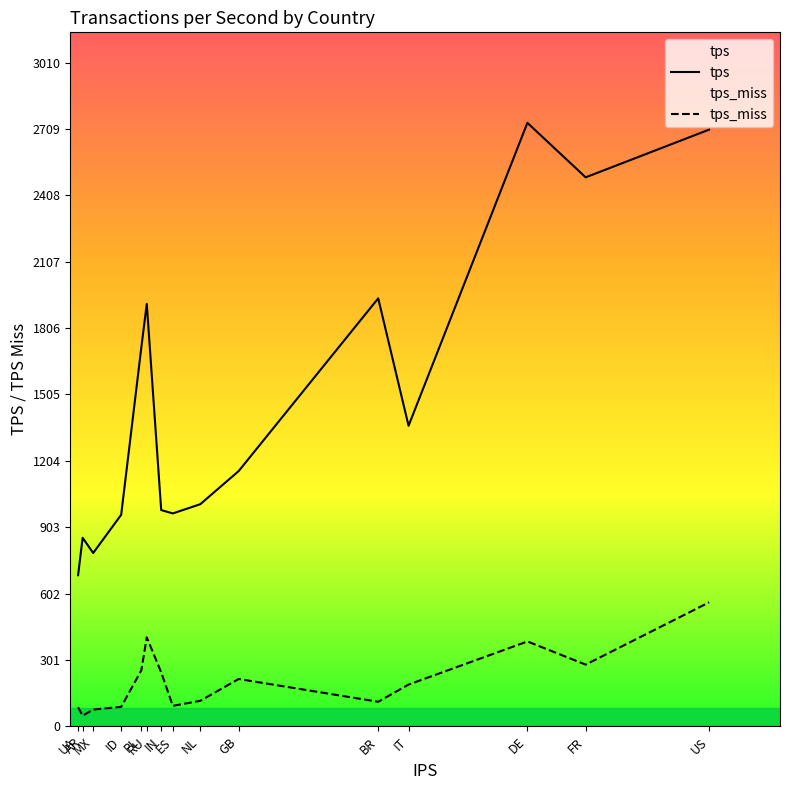

Which series has the largest total across all categories?

tps